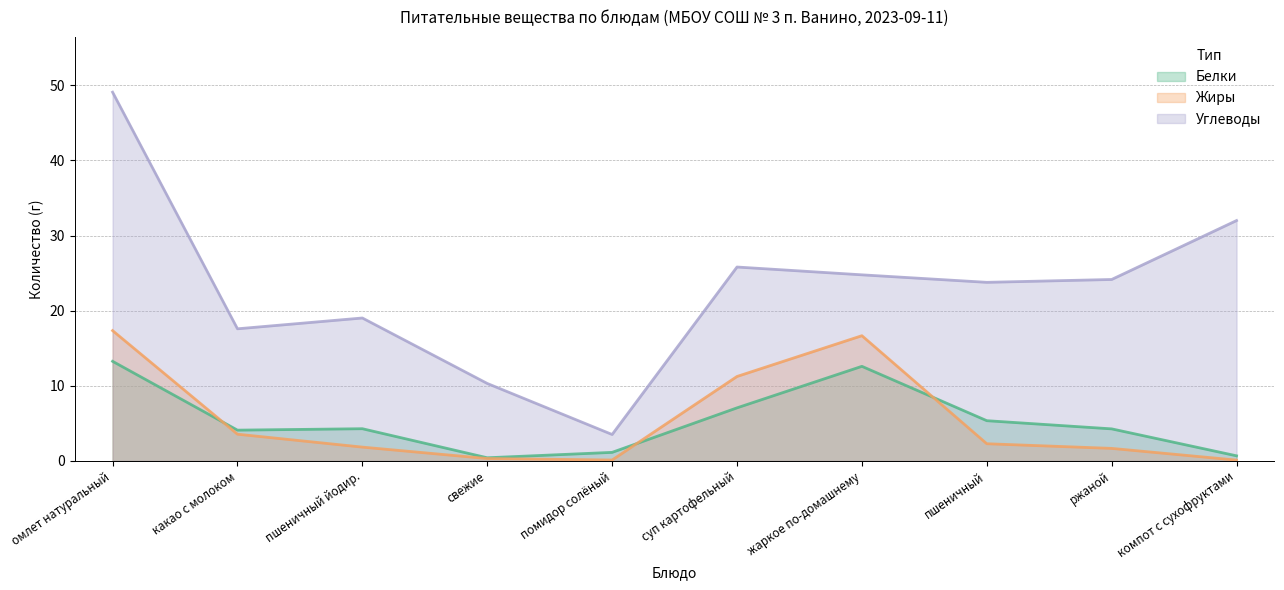

How many times do Жиры and Белки cross each other?

3